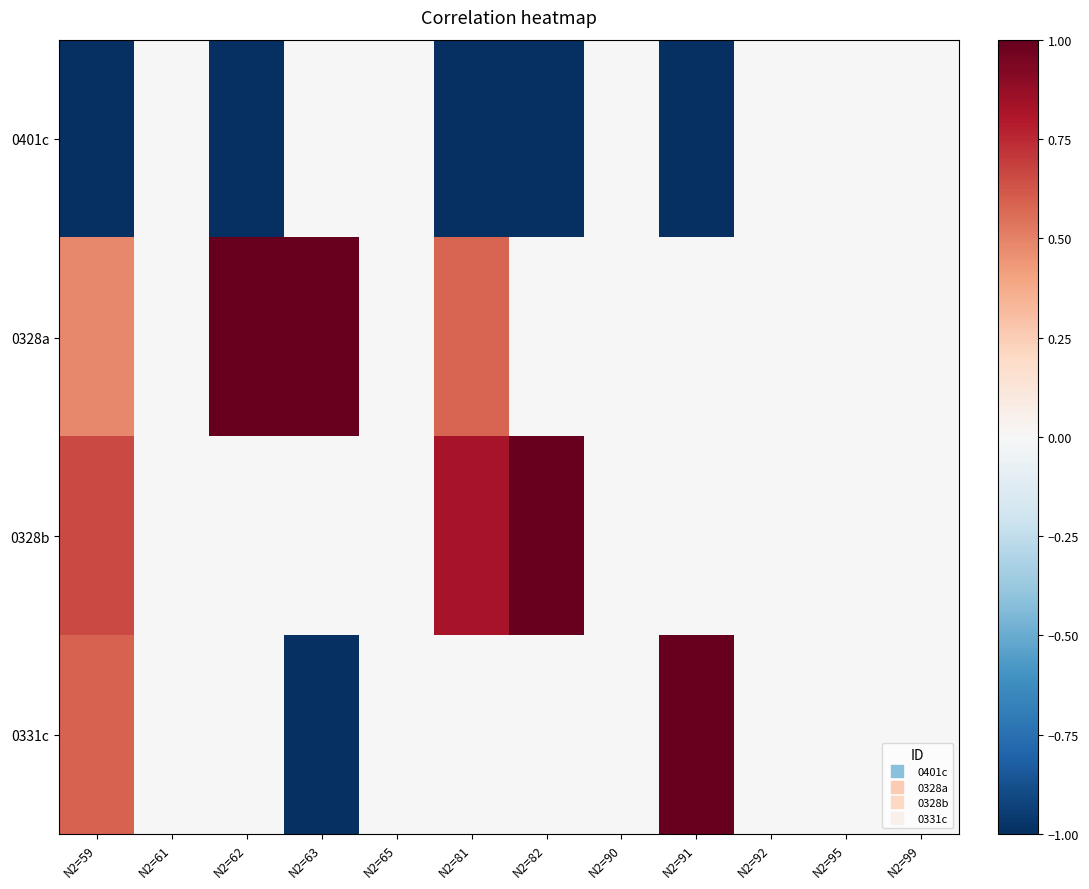

Count the number of data series in this chart.

4